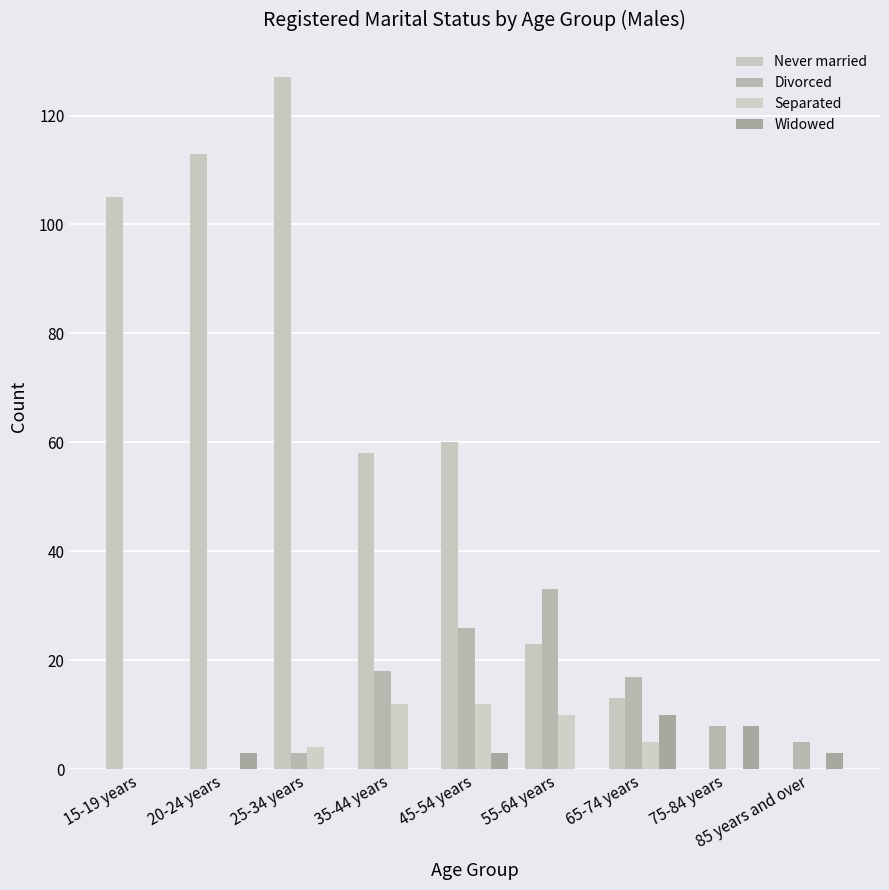

What is the sum of all Never married values?

499